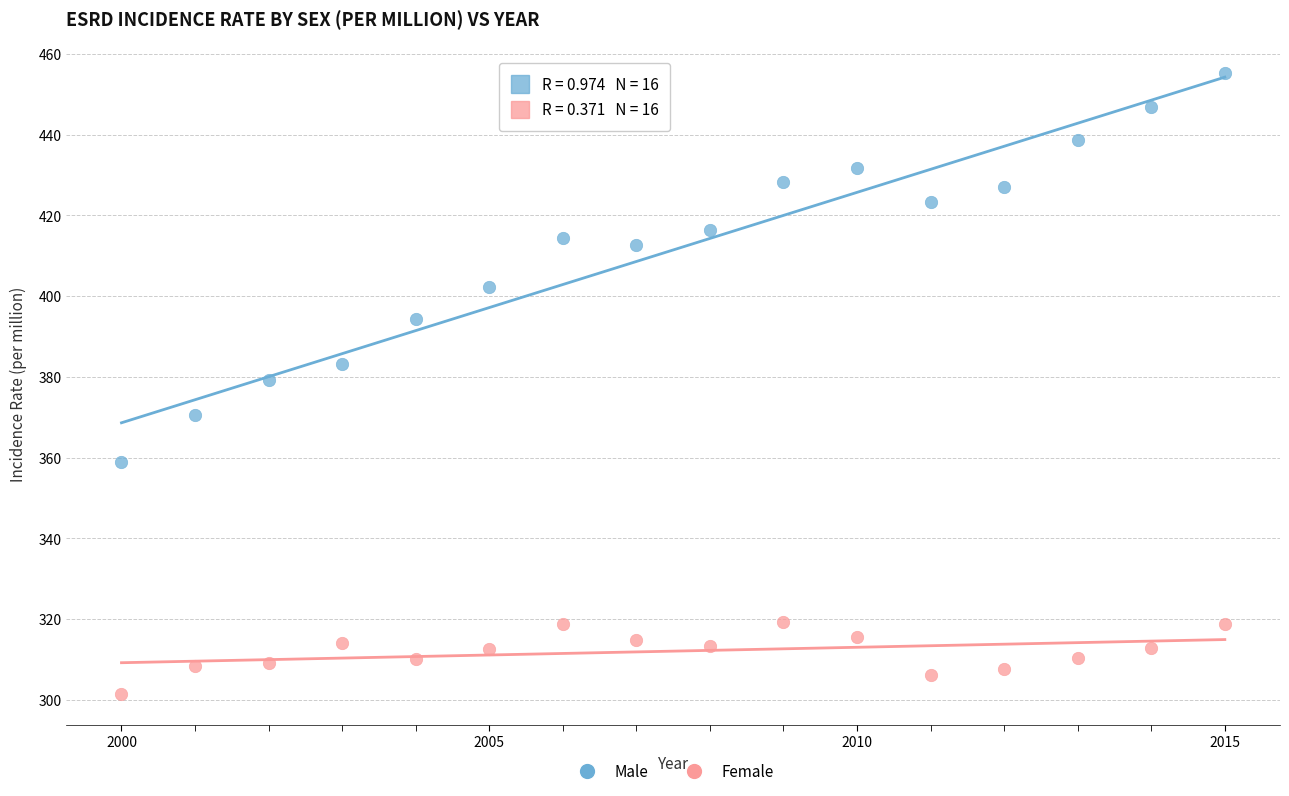

Which series contains the highest Y value?

Male